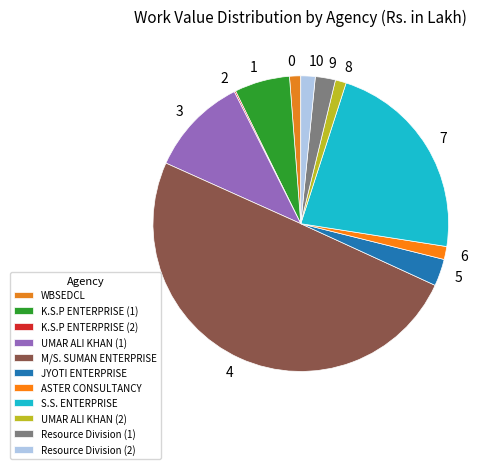

Which slice is the largest?

M/S. SUMAN ENTERPRISE